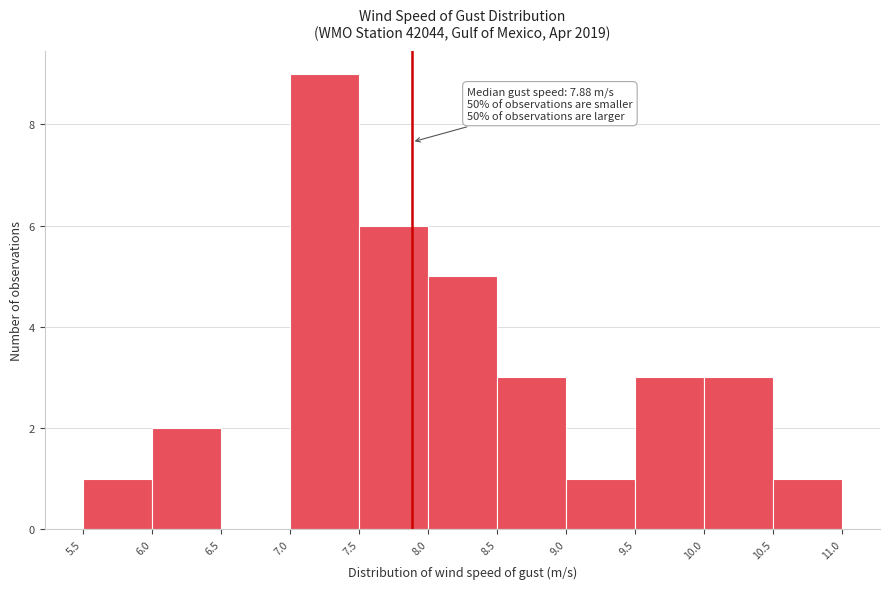

Over which range of the x-axis is the bar tallest?

7.0 to 7.5